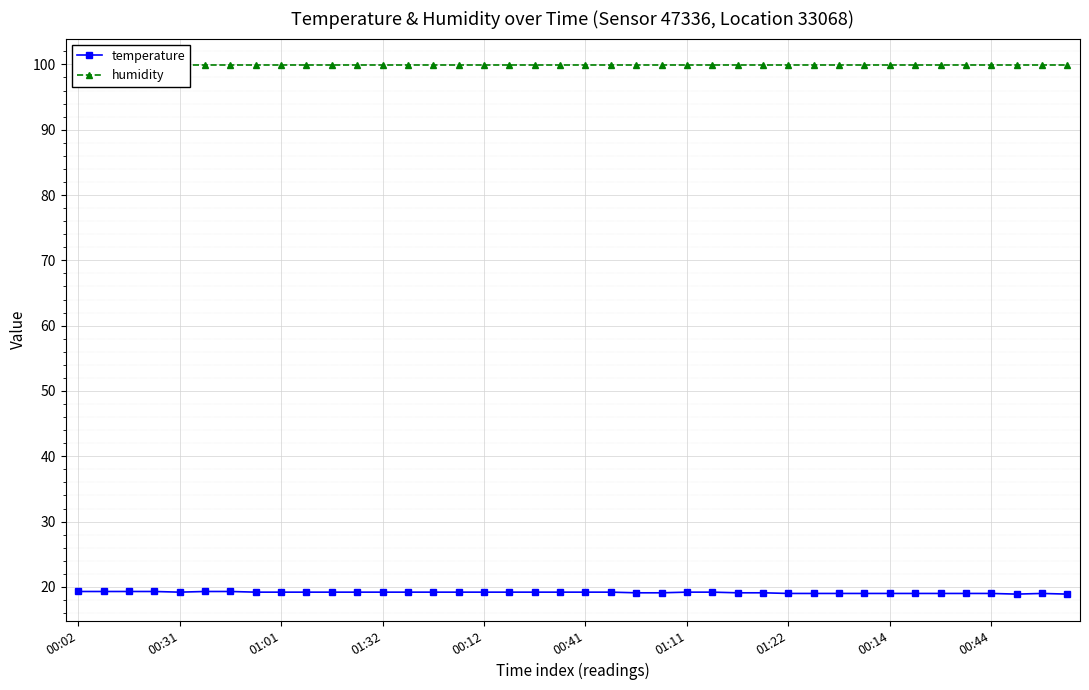

Between 26 and 24, which is larger?

24